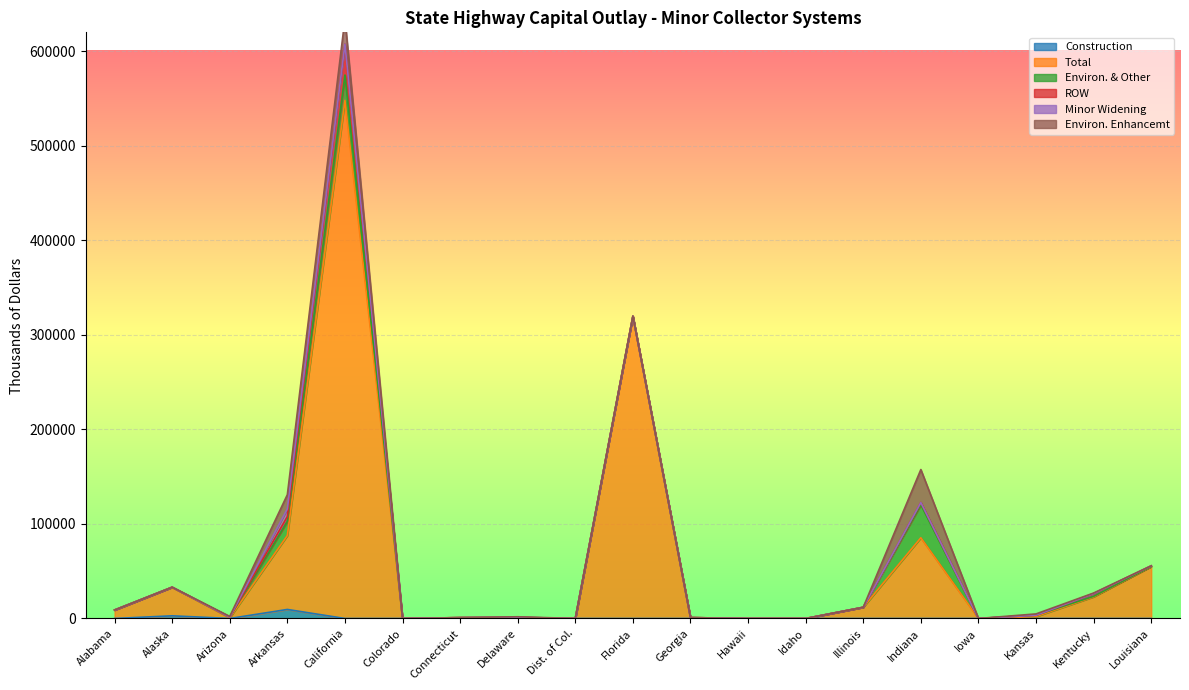

What value does the ROW series have at Louisiana?

723